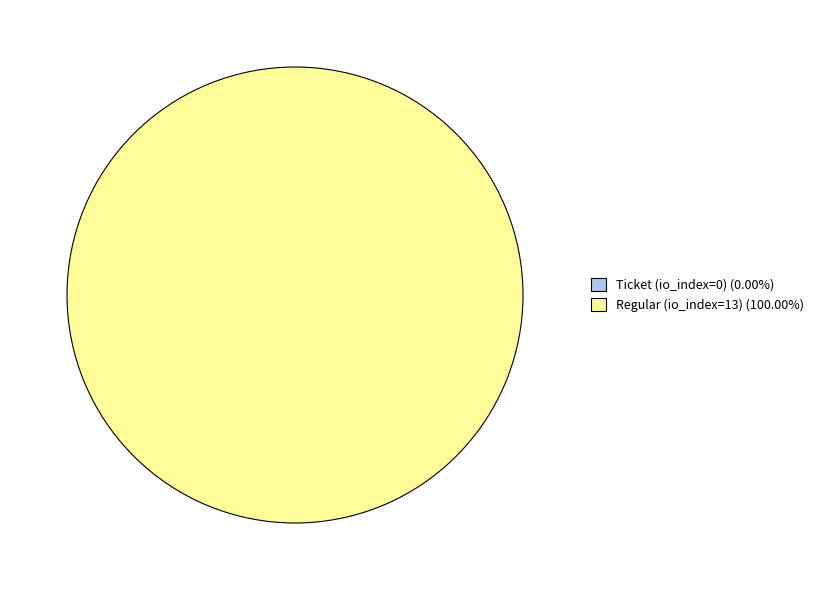

What is the total percentage of tx_type: Regular (io_index=13) and tx_type: Ticket (io_index=0)?

100.0%